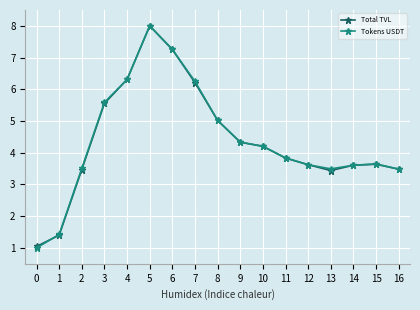

The Total TVL series shows 4.8 at 13. True or false?

False